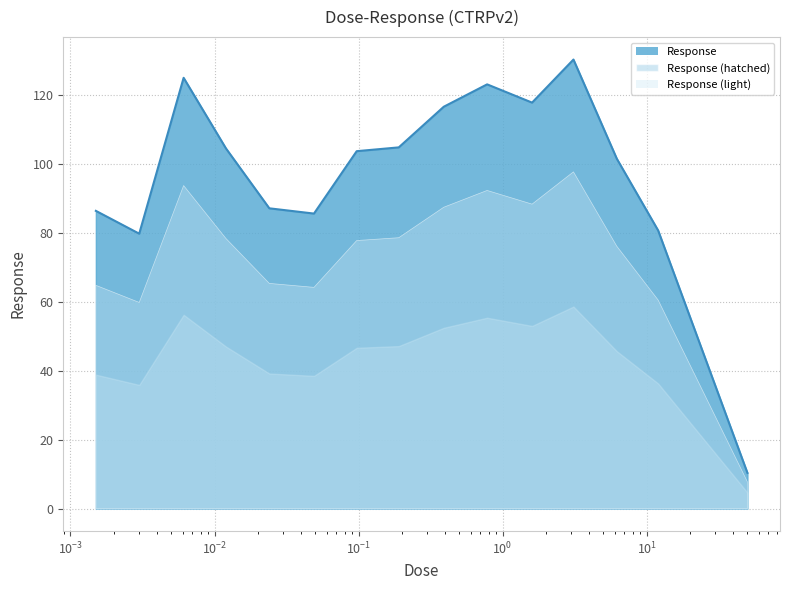

What is the difference between the maximum and minimum values?

120.0